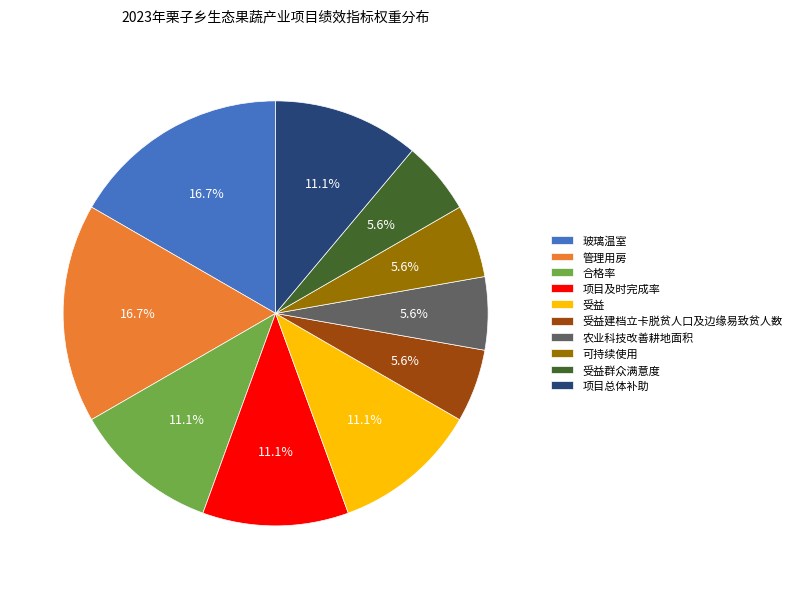

To the nearest percent, what portion does 农业科技改善耕地面积 represent?

6%